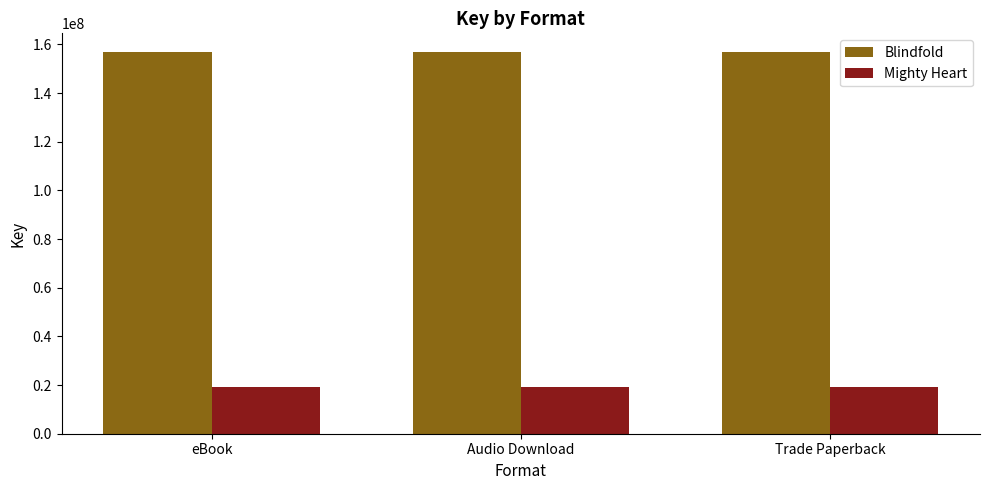

Rank the series by their maximum value, from lowest to highest.

Mighty Heart, Blindfold